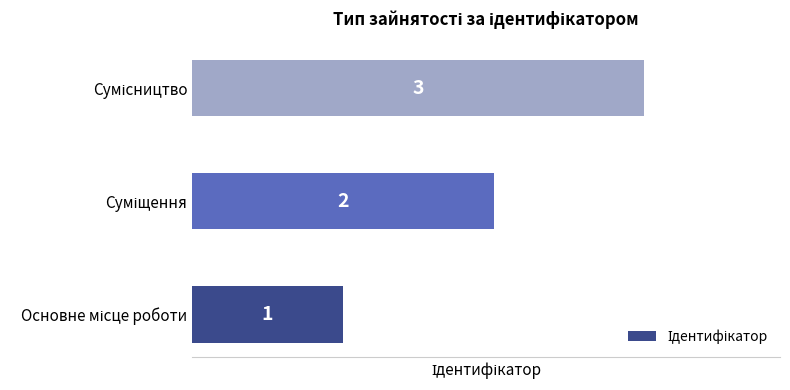

How many values are below 2?

1